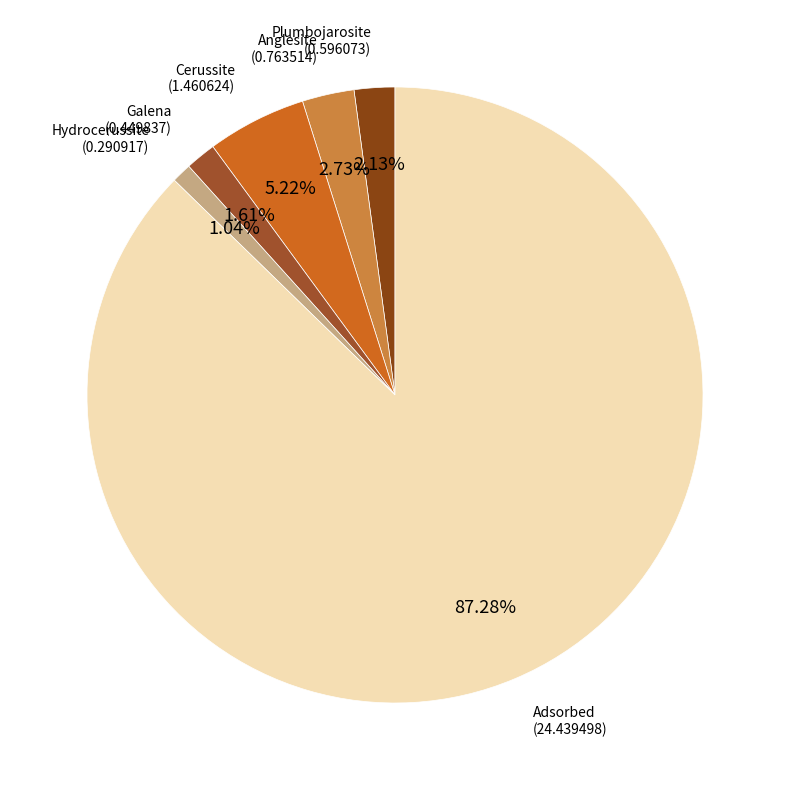

How many segments does this pie chart have?

6